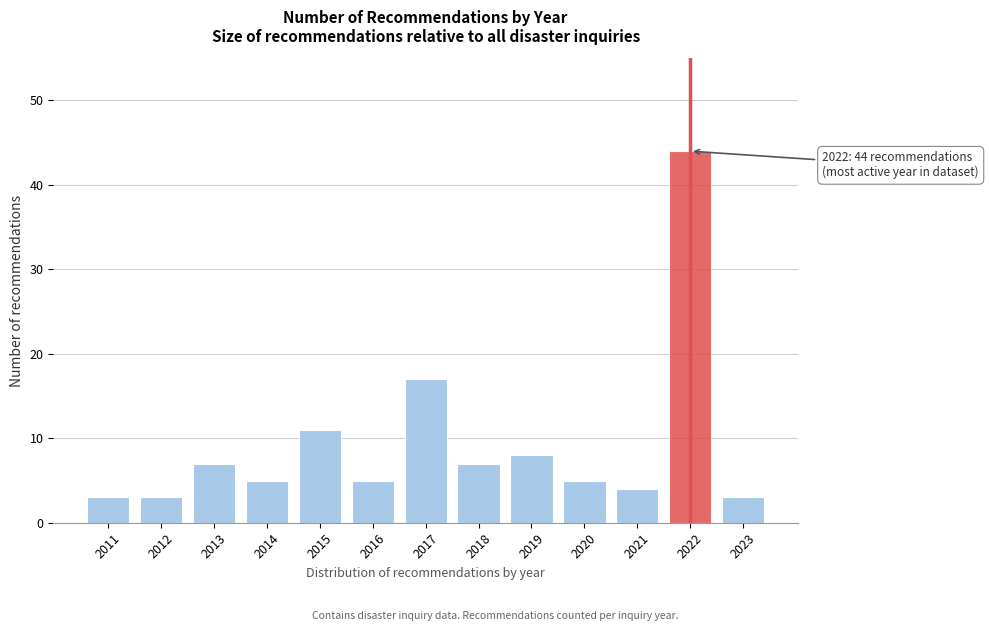

Reading left to right, transcribe all the data shown in this chart.

2011=3	2012=3	2013=7	2014=5	2015=11	2016=5	2017=17	2018=7	2019=8	2020=5	2021=4	2022=44	2023=3